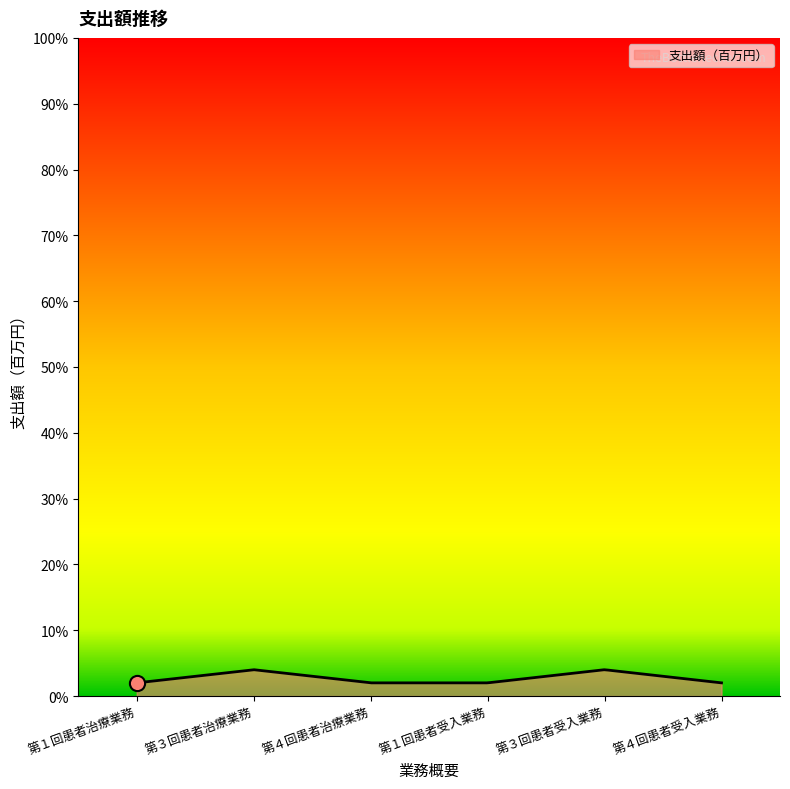

What is the smallest value displayed?

2.0